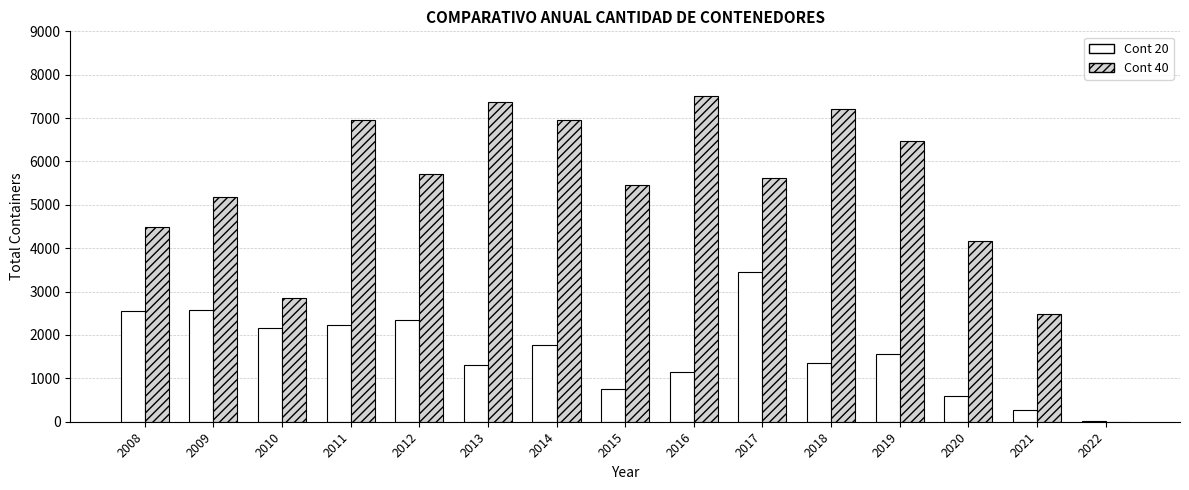

Is the value of Cont 20 at 2016 greater than the value of Cont 40 at 2012?

No